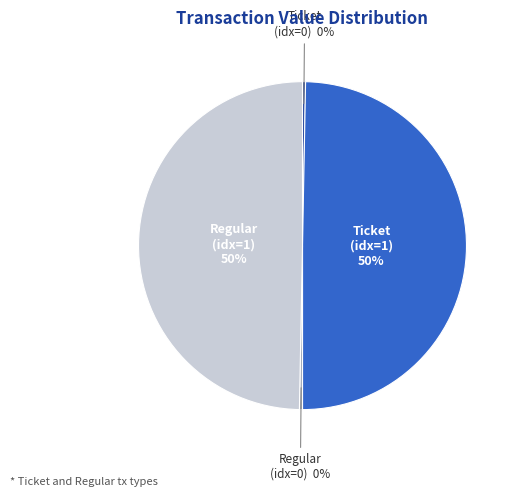

Approximately how many times larger is the value at Regular (idx=1) compared to Ticket (idx=1)?

1.0